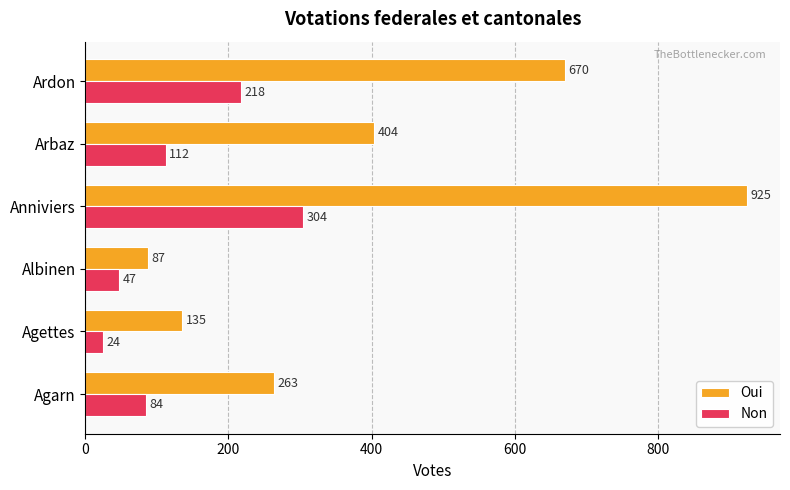

What is the difference between the maximum and minimum values in the Non series?

280